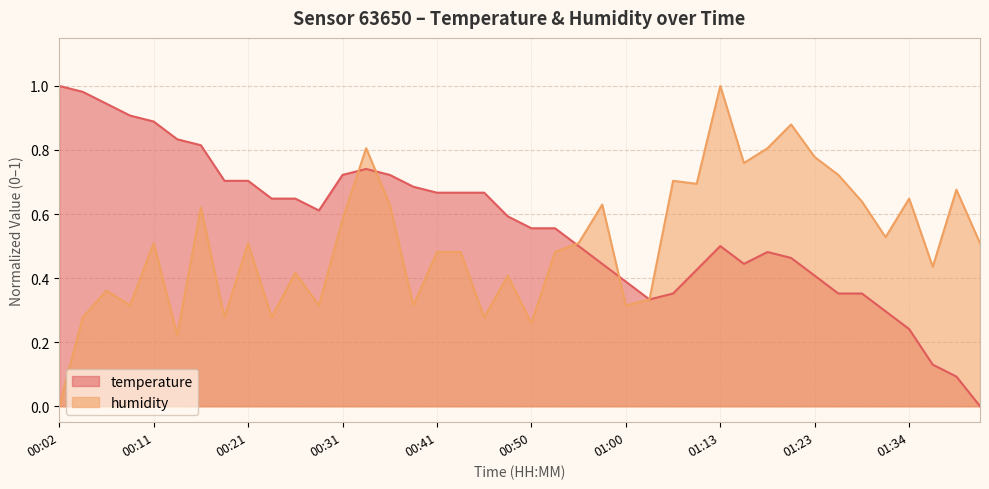

What is the value of the temperature point at the 37th from the left?

0.2